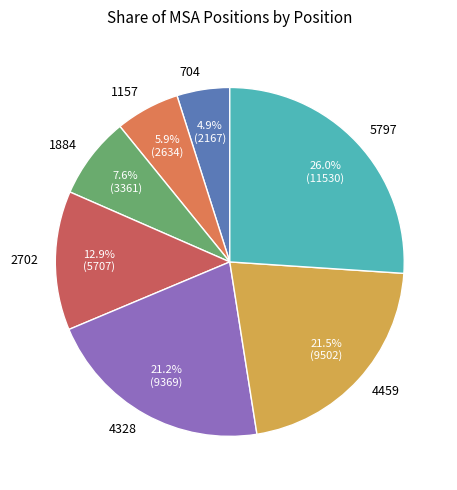

To the nearest percent, what is the difference between the largest and smallest slice percentages?

21%